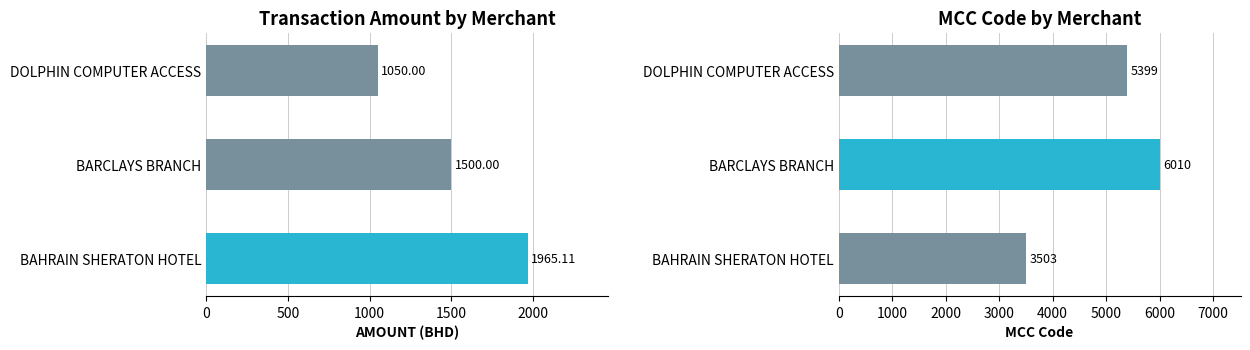

What is the difference between the maximum and minimum values in the AMOUNT series?

915.1